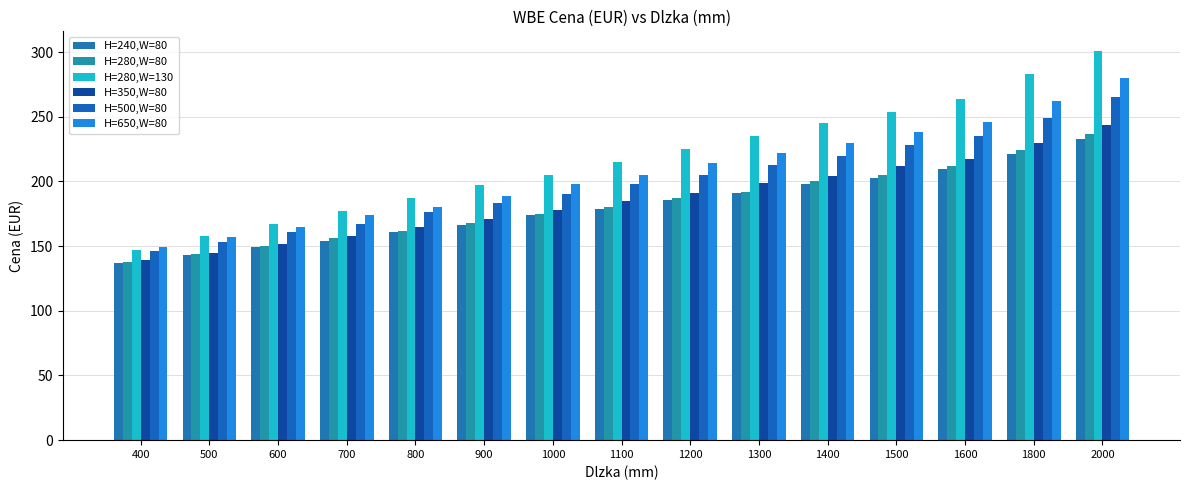

What is the average value of the H=350,W=80 series?

186